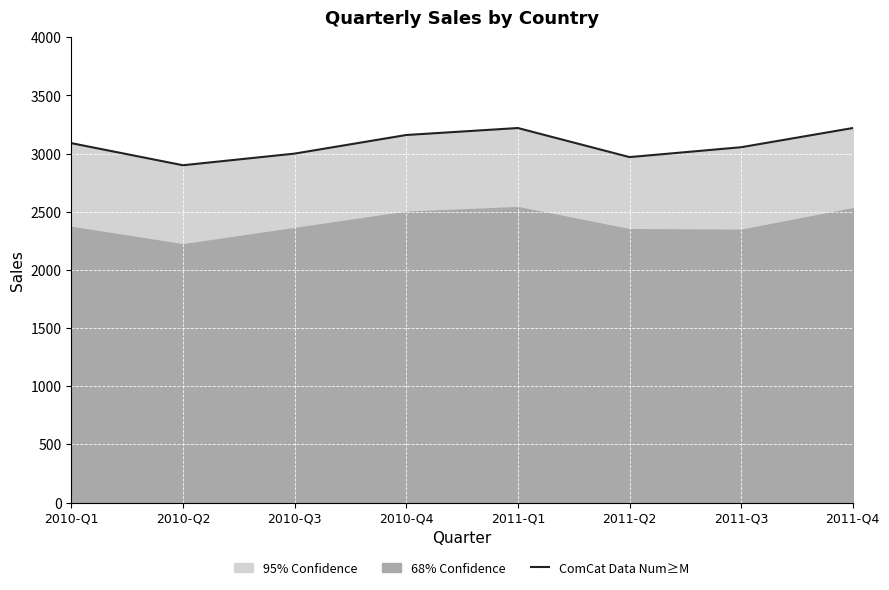

List the labels in order of value, smallest first.

2010-Q2, 2011-Q2, 2010-Q3, 2011-Q3, 2010-Q1, 2010-Q4, 2011-Q1, 2011-Q4